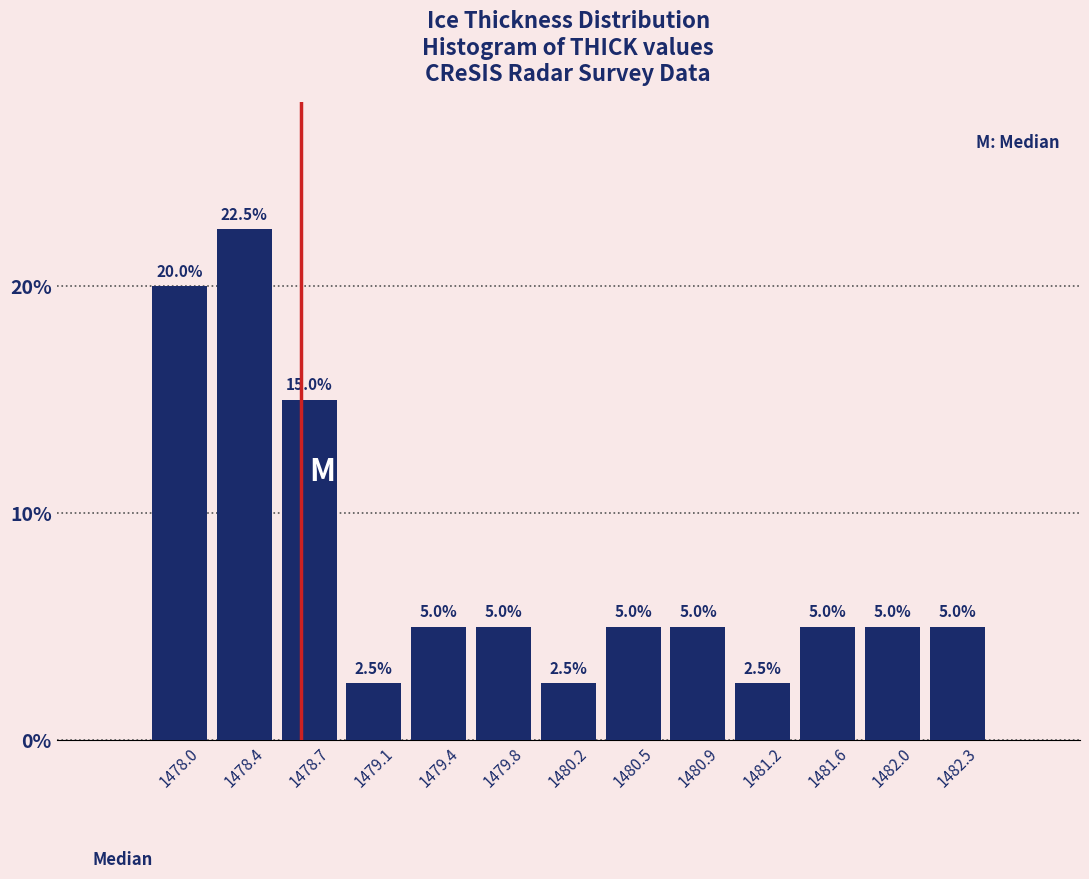

Reading left to right, transcribe this chart: for each bar, give the range it covers on the x-axis and its height. The bar edges are not printed on the chart, so give them approximately, as read against the axis.

1477.85 to 1478.20: 20.0
1478.20 to 1478.55: 22.5
1478.55 to 1478.90: 15.0
1478.90 to 1479.25: 2.5
1479.25 to 1479.60: 5.0
1479.60 to 1480.00: 5.0
1480.00 to 1480.35: 2.5
1480.35 to 1480.70: 5.0
1480.70 to 1481.05: 5.0
1481.05 to 1481.40: 2.5
1481.40 to 1481.75: 5.0
1481.75 to 1482.15: 5.0
1482.15 to 1482.50: 5.0